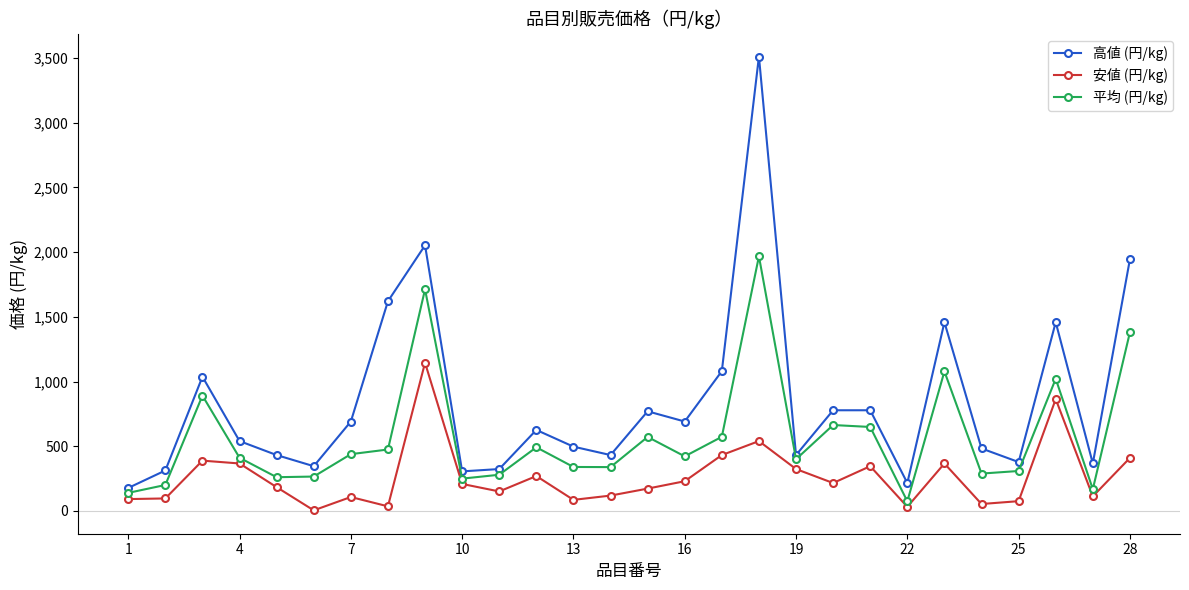

Which series has the widest spread of values?

高値 (円/kg)